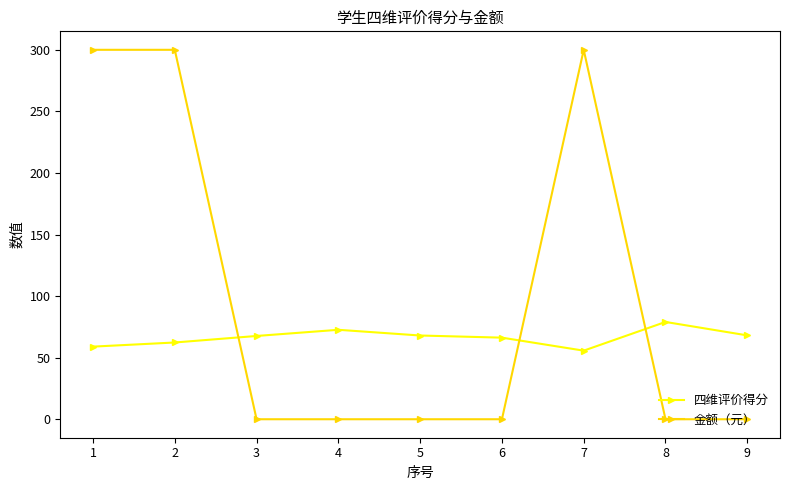

Which series ends up on top after the final intersection of 四维评价得分 and 金额（元）?

四维评价得分